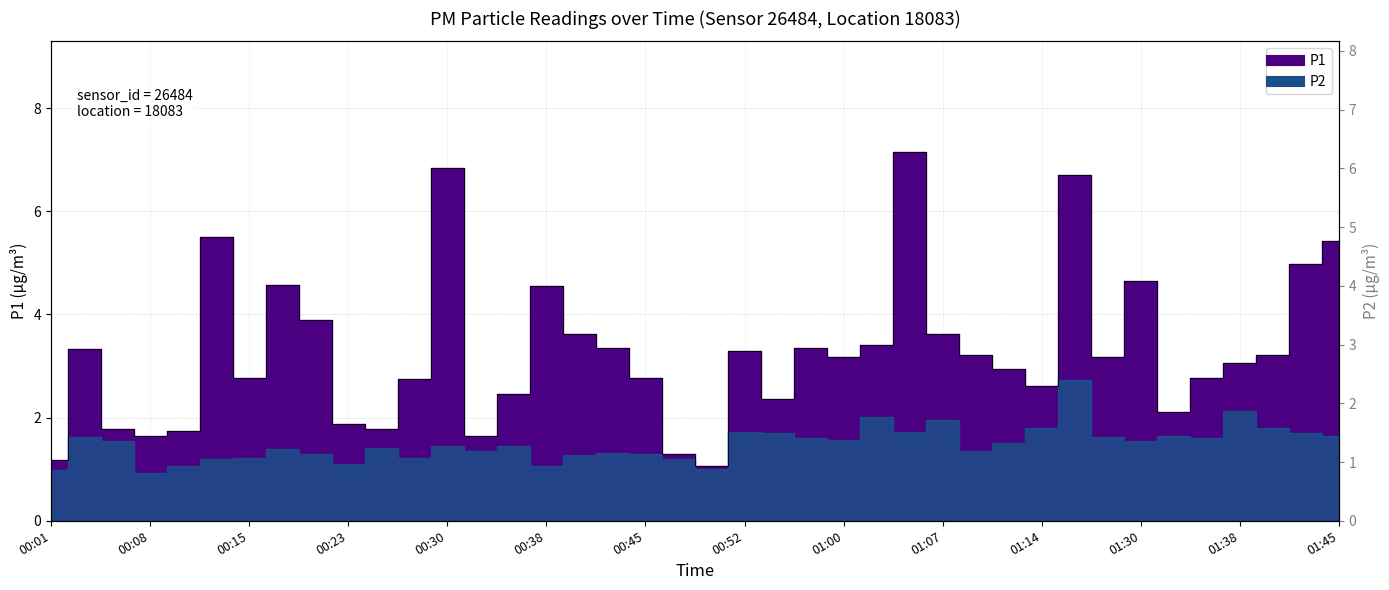

What is the smallest value displayed?

1.1